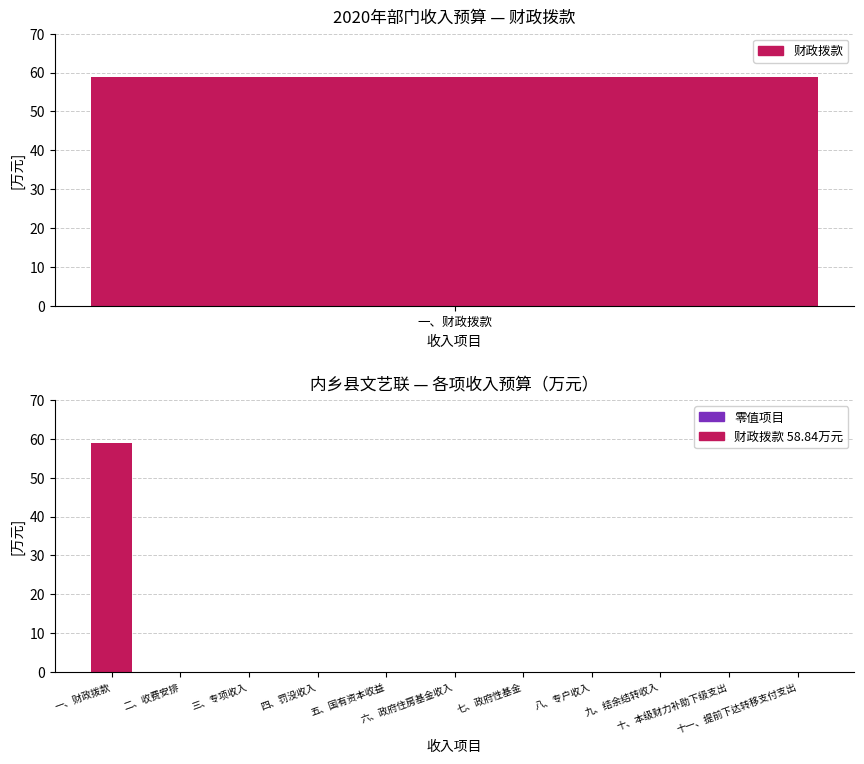

The chart shows a value of 18.9 at 七、政府性基金. True or false?

False